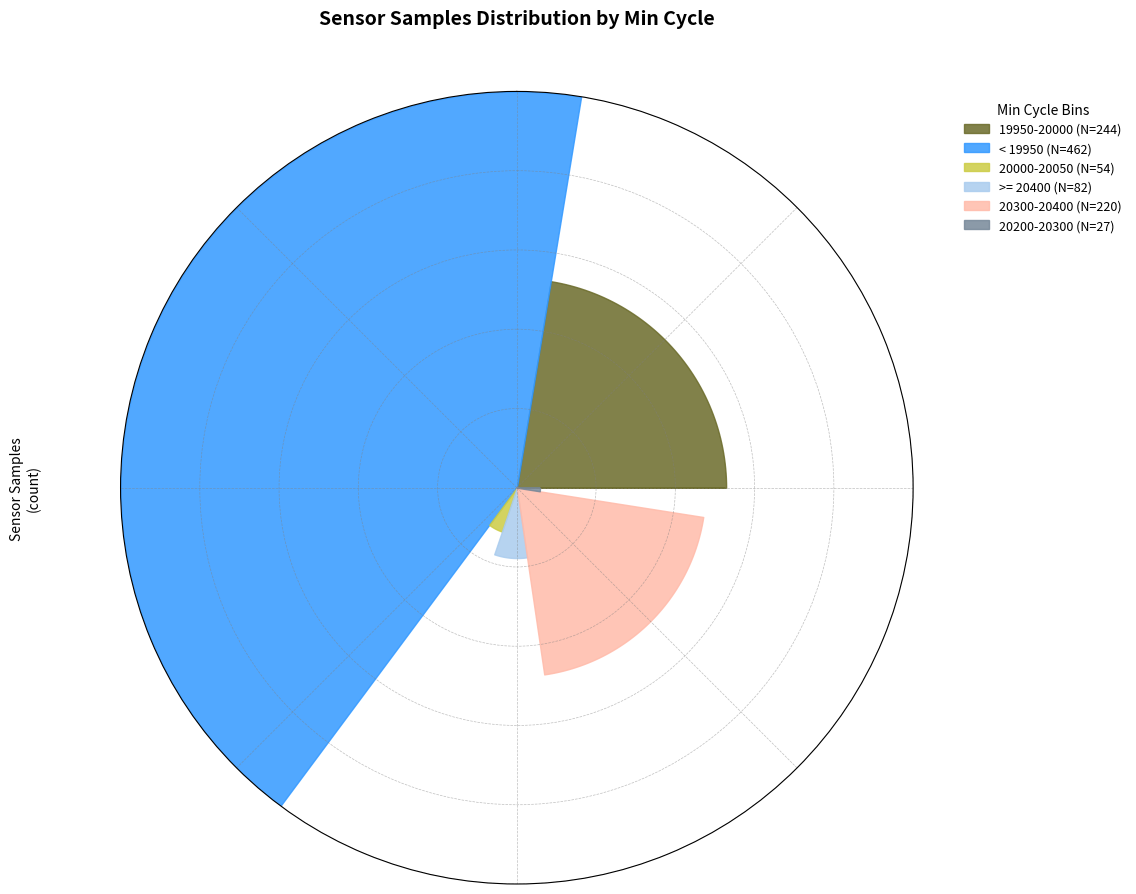

The 19924 slice represents 10% of the pie. True or false?

False